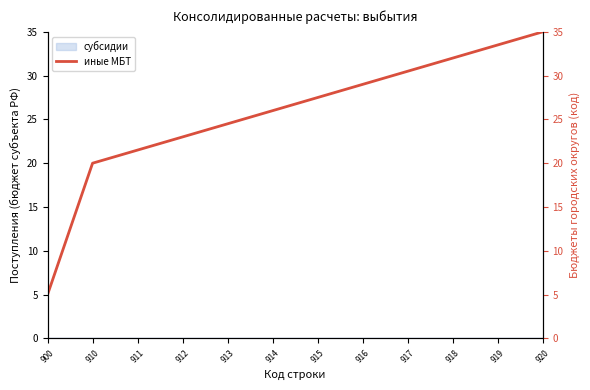

The value at 912 is 36.1. True or false?

False